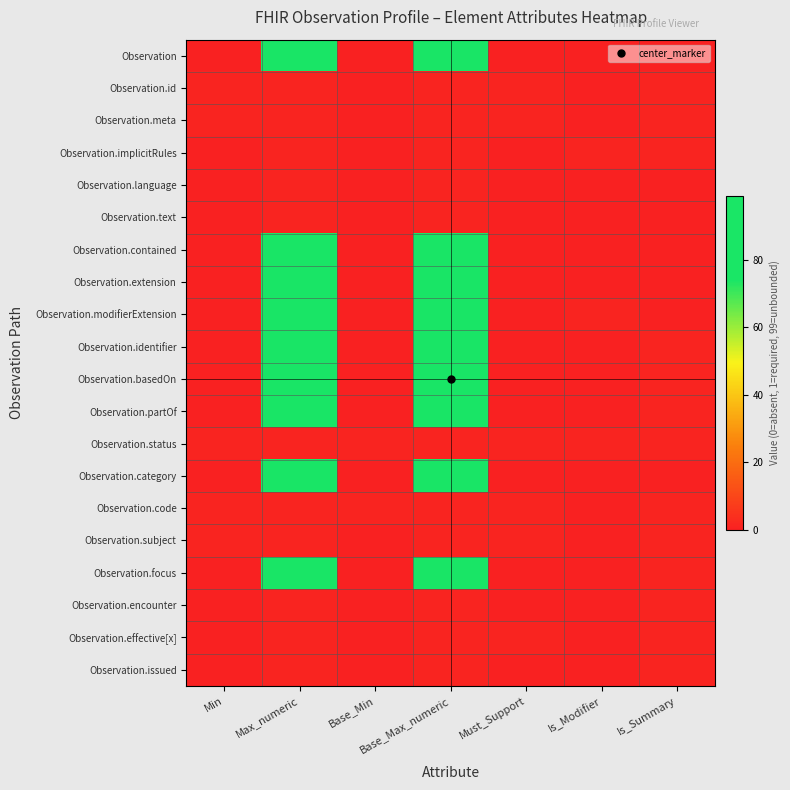

Reading left to right, transcribe all the data shown in this chart.

Observation: Min=0	Max_numeric=99	Base_Min=0	Base_Max_numeric=99	Must_Support=0	Is_Modifier=0	Is_Summary=0
Observation.id: Min=1	Max_numeric=1	Base_Min=0	Base_Max_numeric=1	Must_Support=1	Is_Modifier=0	Is_Summary=1
Observation.meta: Min=1	Max_numeric=1	Base_Min=0	Base_Max_numeric=1	Must_Support=1	Is_Modifier=0	Is_Summary=1
Observation.implicitRules: Min=0	Max_numeric=1	Base_Min=0	Base_Max_numeric=1	Must_Support=0	Is_Modifier=1	Is_Summary=1
Observation.language: Min=0	Max_numeric=1	Base_Min=0	Base_Max_numeric=1	Must_Support=0	Is_Modifier=0	Is_Summary=0
Observation.text: Min=0	Max_numeric=1	Base_Min=0	Base_Max_numeric=1	Must_Support=0	Is_Modifier=0	Is_Summary=0
Observation.contained: Min=0	Max_numeric=99	Base_Min=0	Base_Max_numeric=99	Must_Support=0	Is_Modifier=0	Is_Summary=0
Observation.extension: Min=0	Max_numeric=99	Base_Min=0	Base_Max_numeric=99	Must_Support=0	Is_Modifier=0	Is_Summary=0
Observation.modifierExtension: Min=0	Max_numeric=99	Base_Min=0	Base_Max_numeric=99	Must_Support=0	Is_Modifier=1	Is_Summary=0
Observation.identifier: Min=0	Max_numeric=99	Base_Min=0	Base_Max_numeric=99	Must_Support=0	Is_Modifier=0	Is_Summary=1
Observation.basedOn: Min=0	Max_numeric=99	Base_Min=0	Base_Max_numeric=99	Must_Support=0	Is_Modifier=0	Is_Summary=1
Observation.partOf: Min=0	Max_numeric=99	Base_Min=0	Base_Max_numeric=99	Must_Support=0	Is_Modifier=0	Is_Summary=1
Observation.status: Min=1	Max_numeric=1	Base_Min=1	Base_Max_numeric=1	Must_Support=1	Is_Modifier=1	Is_Summary=1
Observation.category: Min=0	Max_numeric=99	Base_Min=0	Base_Max_numeric=99	Must_Support=0	Is_Modifier=0	Is_Summary=0
Observation.code: Min=1	Max_numeric=1	Base_Min=1	Base_Max_numeric=1	Must_Support=1	Is_Modifier=0	Is_Summary=1
Observation.subject: Min=1	Max_numeric=1	Base_Min=0	Base_Max_numeric=1	Must_Support=1	Is_Modifier=0	Is_Summary=1
Observation.focus: Min=0	Max_numeric=99	Base_Min=0	Base_Max_numeric=99	Must_Support=0	Is_Modifier=0	Is_Summary=1
Observation.encounter: Min=0	Max_numeric=1	Base_Min=0	Base_Max_numeric=1	Must_Support=0	Is_Modifier=0	Is_Summary=1
Observation.effective[x]: Min=0	Max_numeric=1	Base_Min=0	Base_Max_numeric=1	Must_Support=1	Is_Modifier=0	Is_Summary=1
Observation.issued: Min=0	Max_numeric=1	Base_Min=0	Base_Max_numeric=1	Must_Support=0	Is_Modifier=0	Is_Summary=1